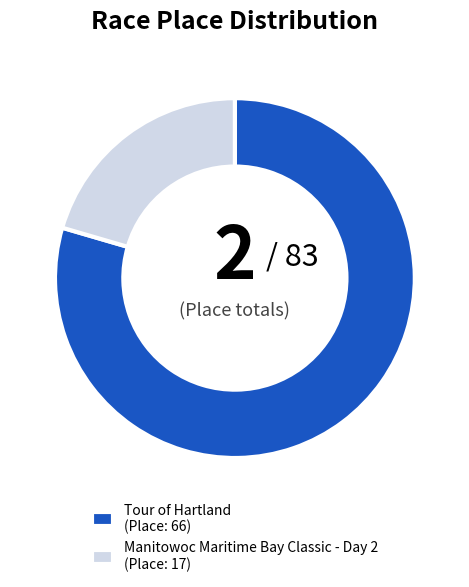

What is the ratio of the value at Tour of Hartland (Place: 66) to the value at Manitowoc Maritime Bay Classic - Day 2 (Place: 17)?

3.9